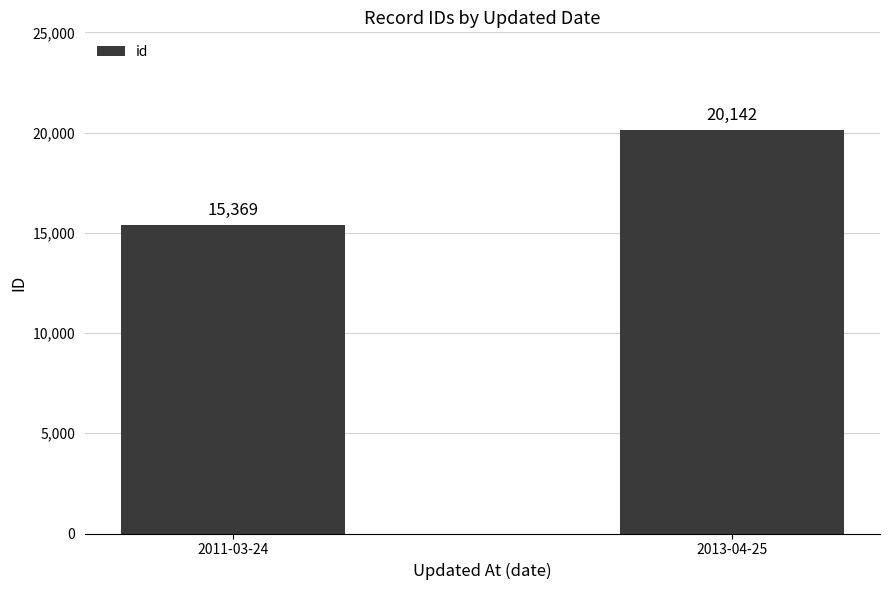

Reading left to right, what are all the values shown in this chart?

15369	20142